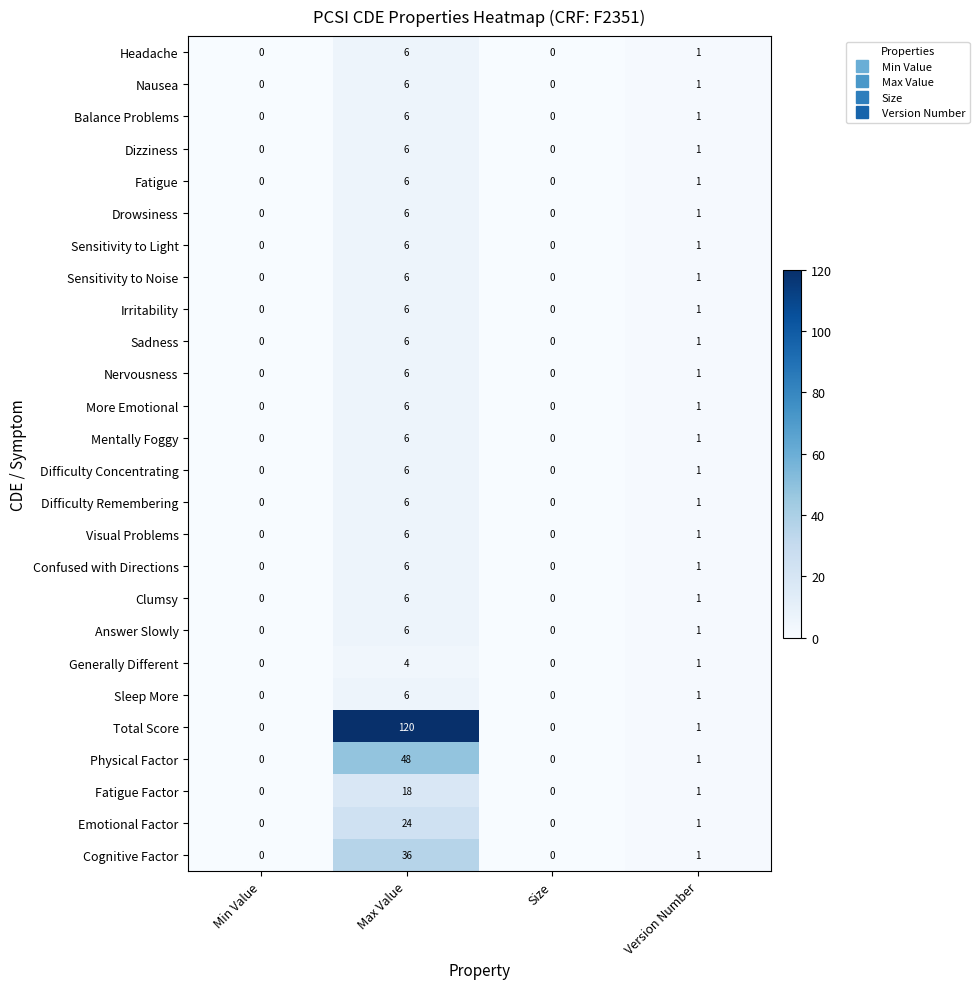

What is the maximum value for Difficulty Concentrating?

6